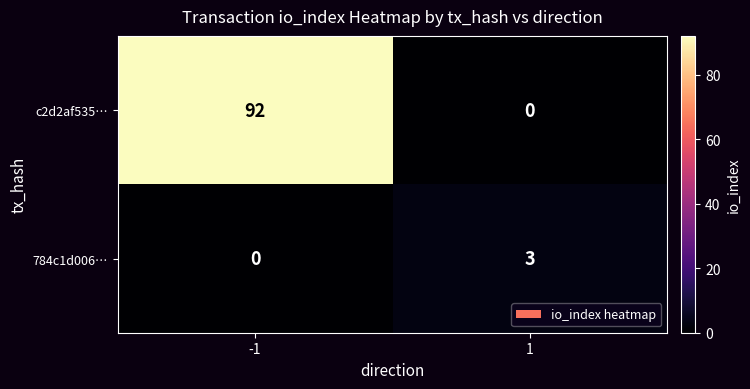

True or false: 784c1d006… has a value of 3 at 1.

True